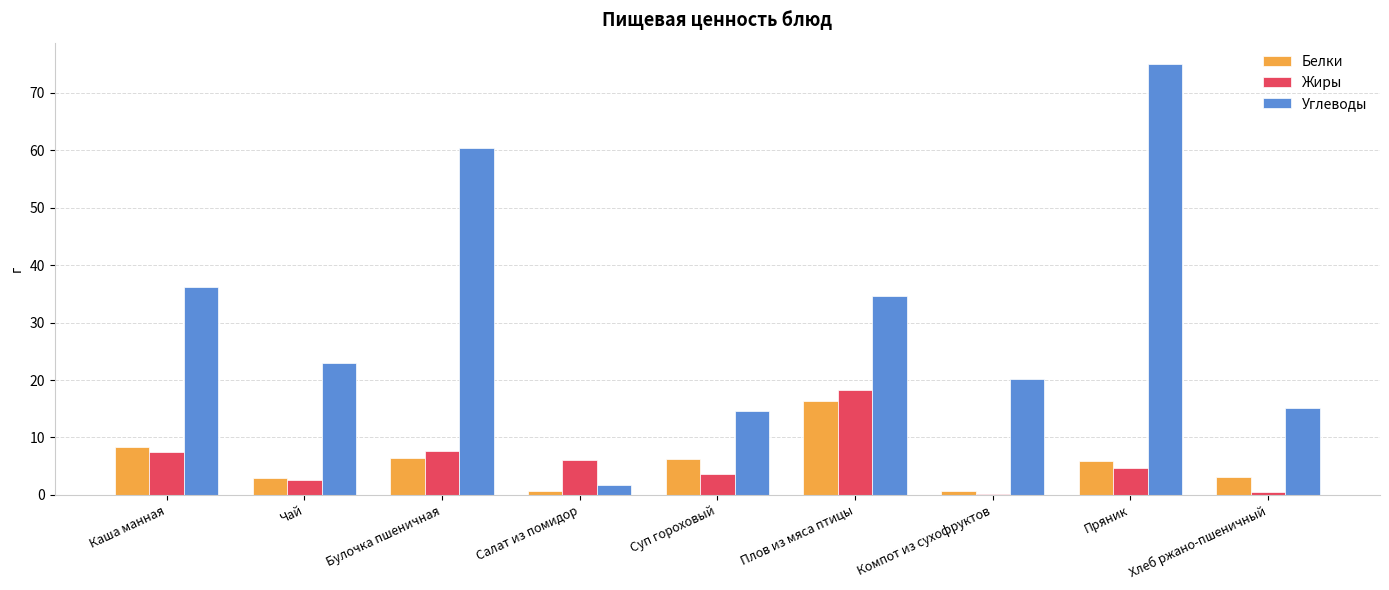

Which series changed the most between Салат из помидор and Пряник?

Углеводы